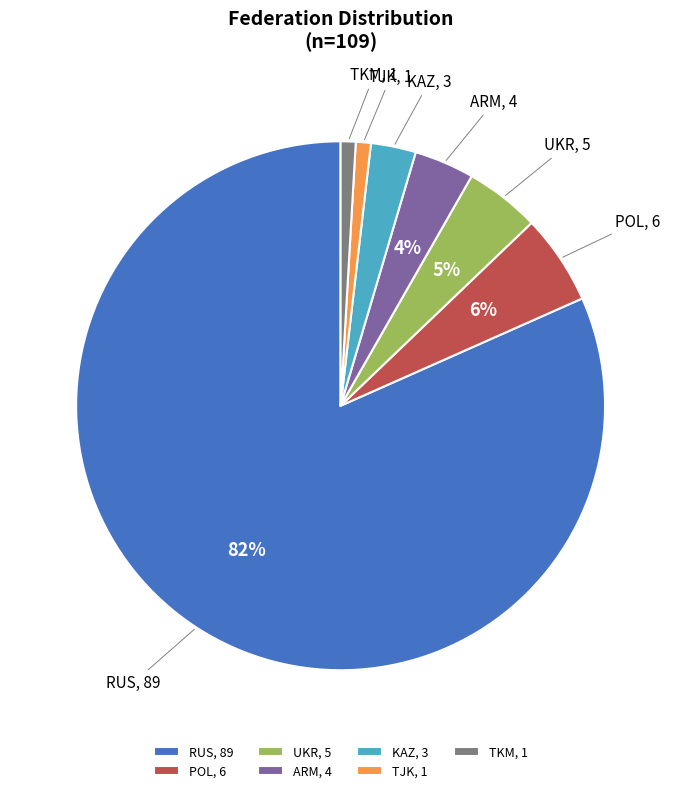

Is it true that KAZ is 14% of the pie?

False